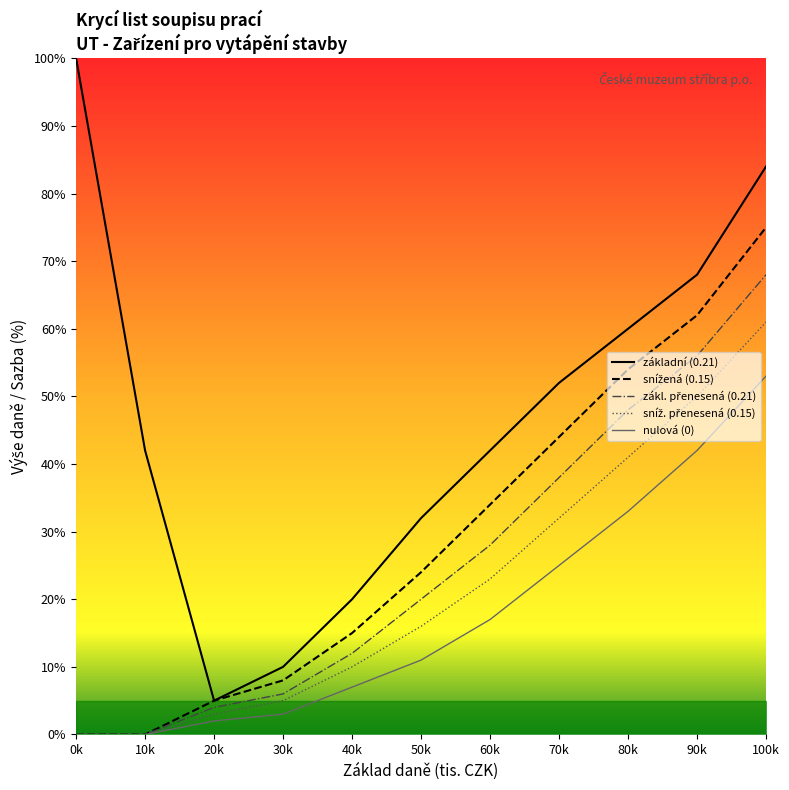

How many categories are shown in the chart?

11